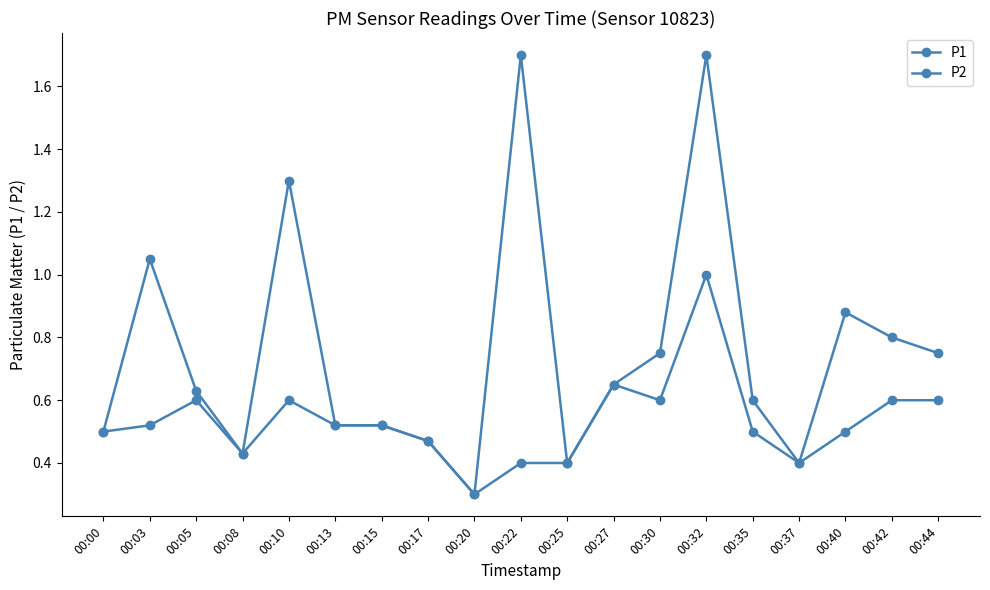

True or false: P2 and P1 intersect in this chart.

False